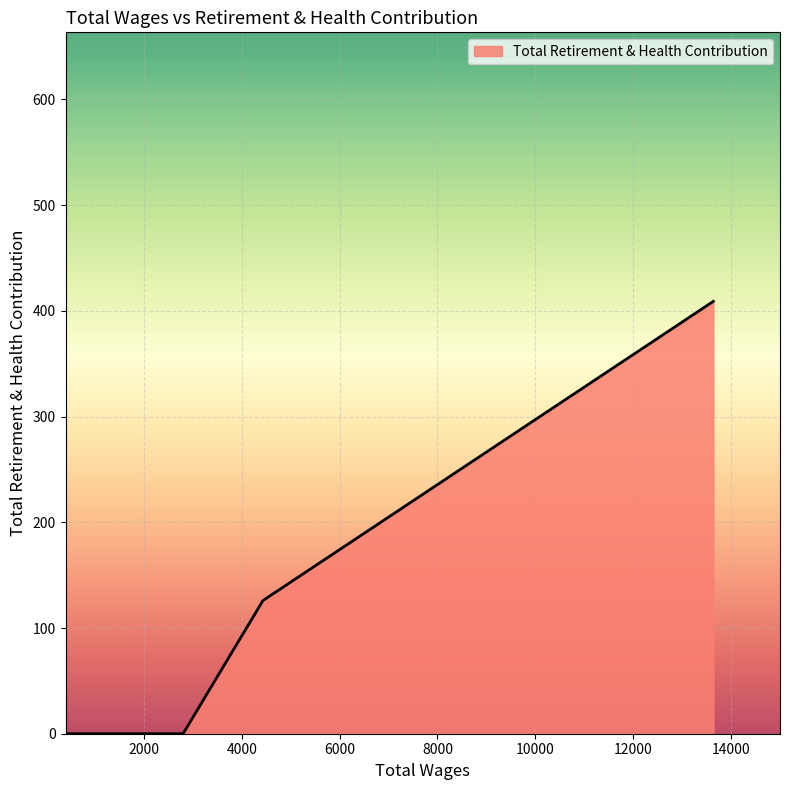

What is the greatest value displayed?

409